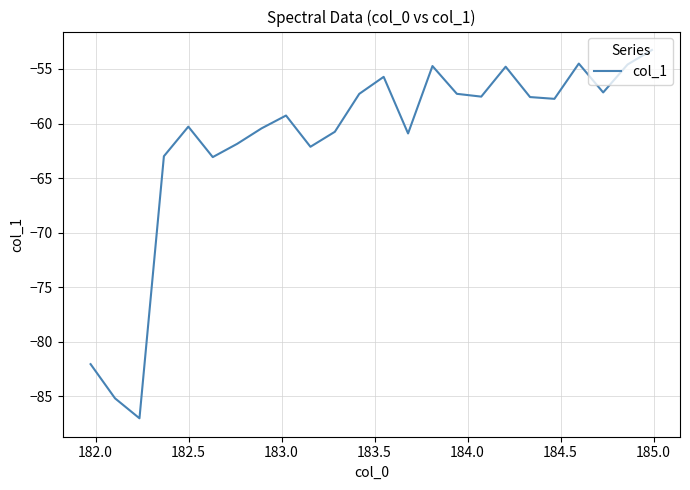

Does the chart display data point markers on the line(s)?

No